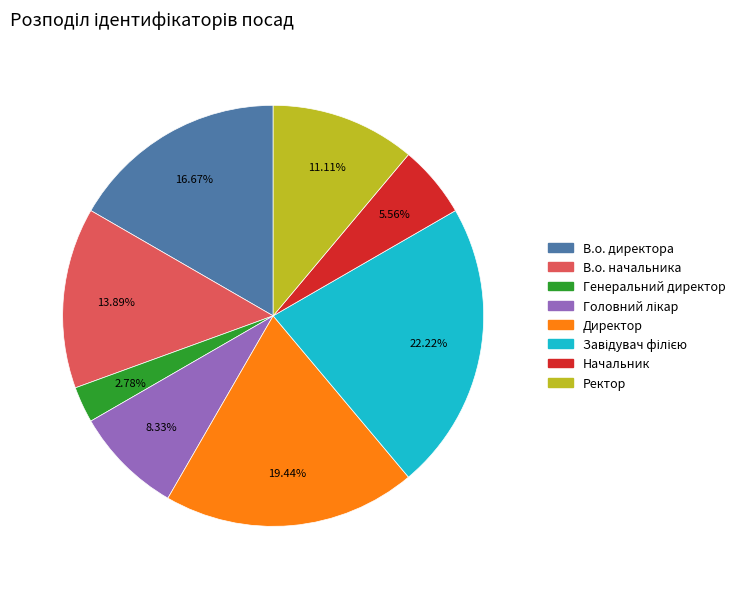

True or false: В.о. начальника accounts for 14% of the total.

True